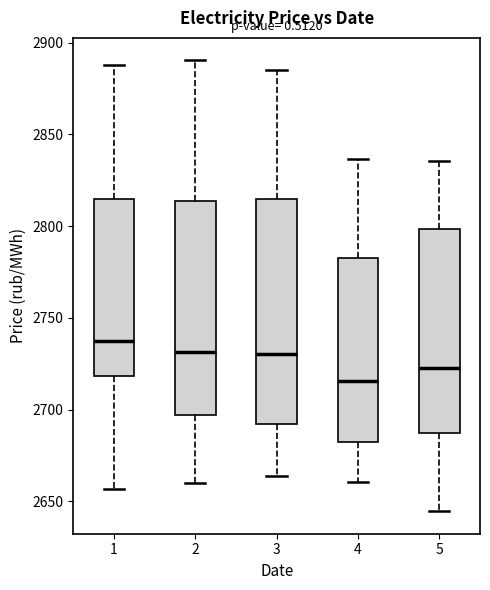

Reading left to right, read every box against the y-axis: the position of its median line, the range the box covers, and the ends of its whiskers. The values are not printed on the chart, so give them approximately, as read against the axis.

1: median 2735, box 2720 to 2815, whiskers 2655 to 2890
2: median 2730, box 2695 to 2815, whiskers 2660 to 2890
3: median 2730, box 2690 to 2815, whiskers 2665 to 2885
4: median 2715, box 2685 to 2780, whiskers 2660 to 2835
5: median 2725, box 2685 to 2800, whiskers 2645 to 2835